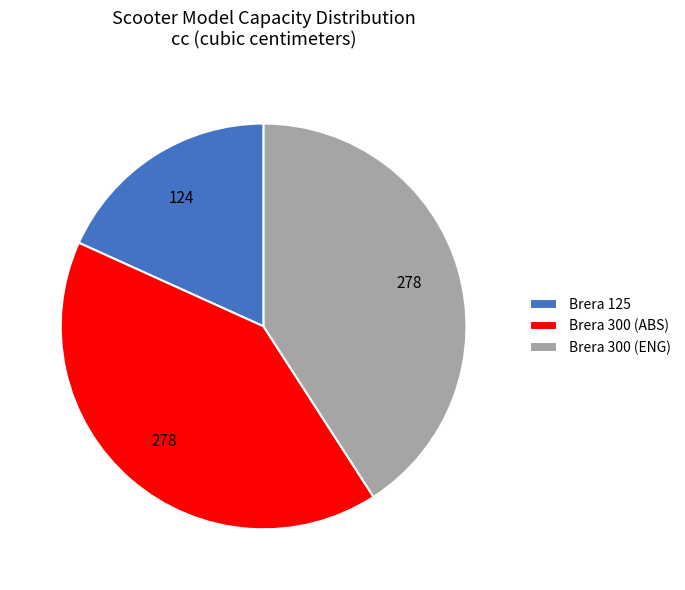

How many slices are in this pie chart?

3